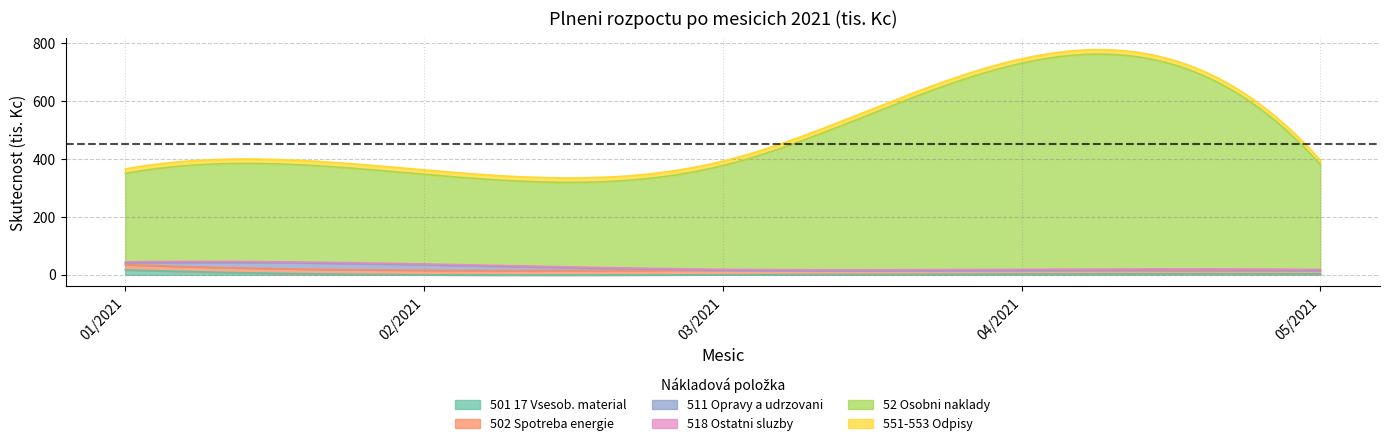

What value does the 52 Osobni naklady series have at 01/2021?

305.6